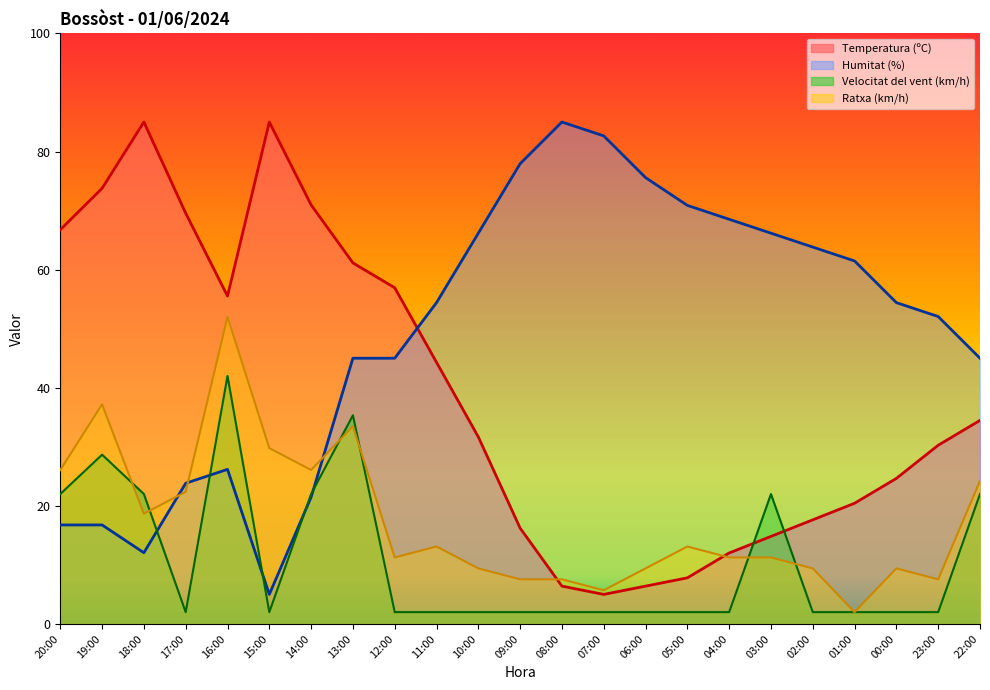

What are all the series names shown in the legend?

Temperatura (ºC), Humitat (%), Velocitat del vent (km/h), Ratxa (km/h)